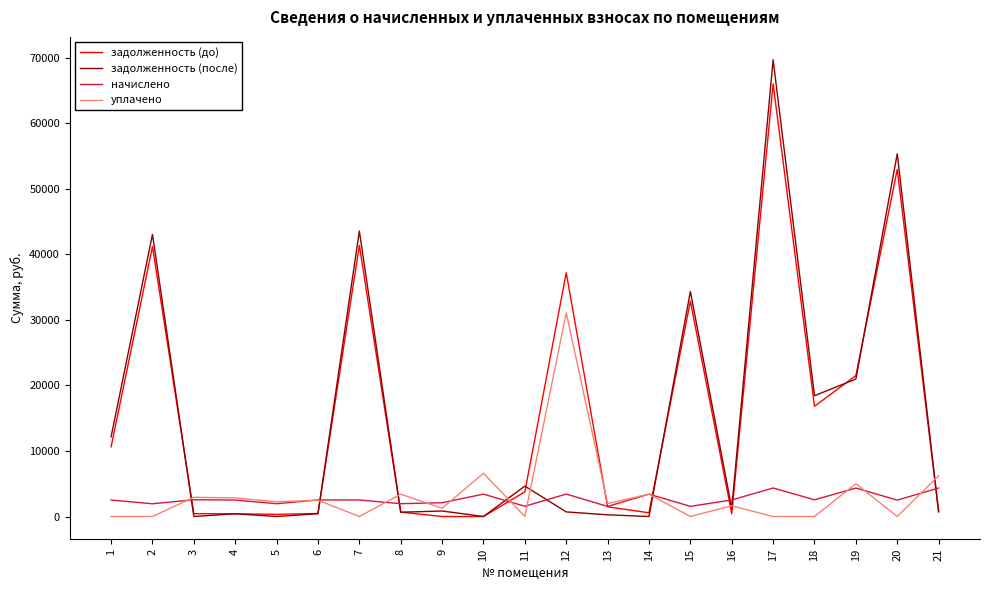

What are all the series names shown in the legend?

задолженность (до), задолженность (после), начислено, уплачено